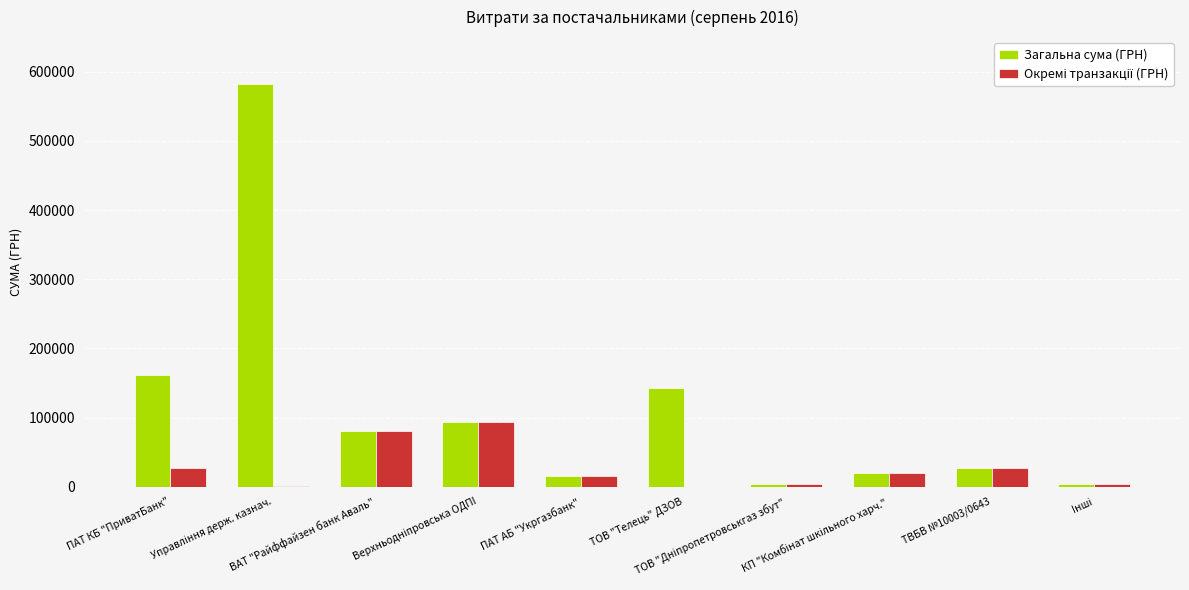

What is the sum of all Загальна сума (ГРН) values?

1131106